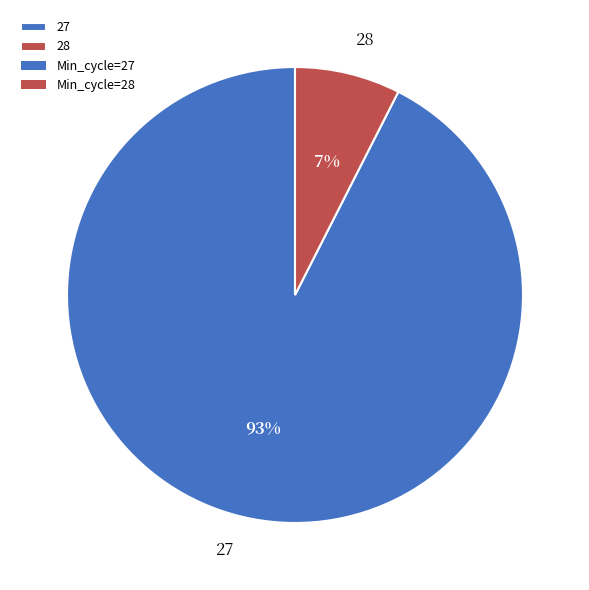

What percentage is the 28 slice, to the nearest percent?

7%